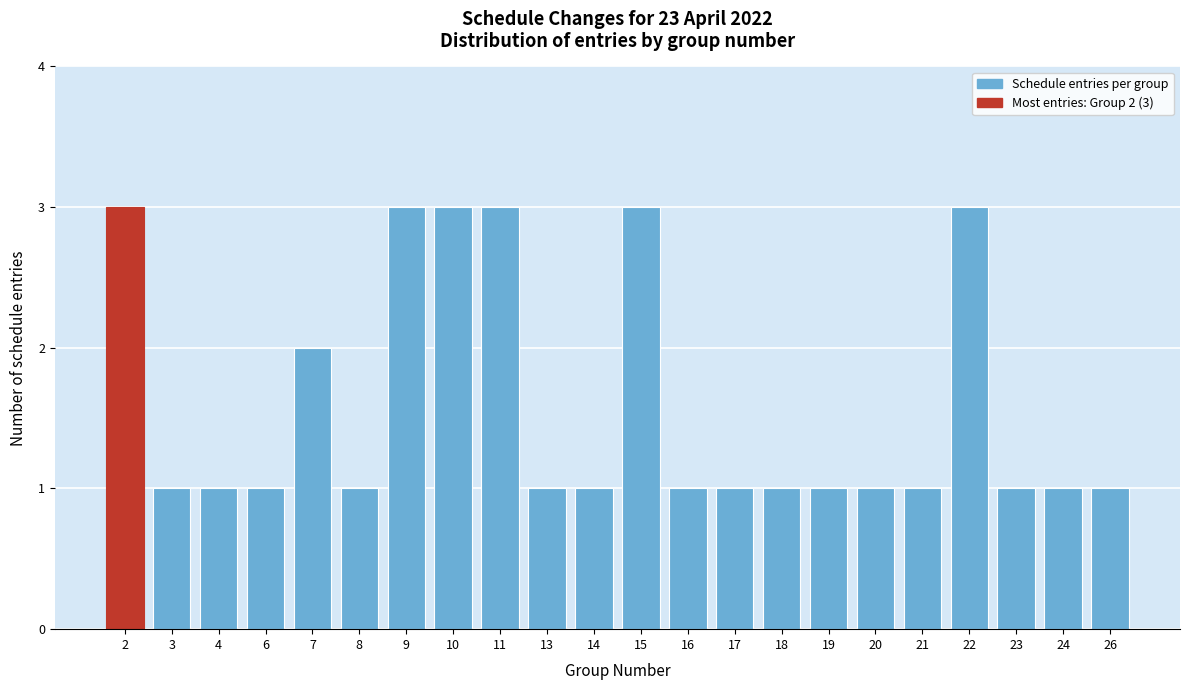

Reading right to left, extract all data points from this chart.

26=1	24=1	23=1	22=3	21=1	20=1	19=1	18=1	17=1	16=1	15=3	14=1	13=1	11=3	10=3	9=3	8=1	7=2	6=1	4=1	3=1	2=3